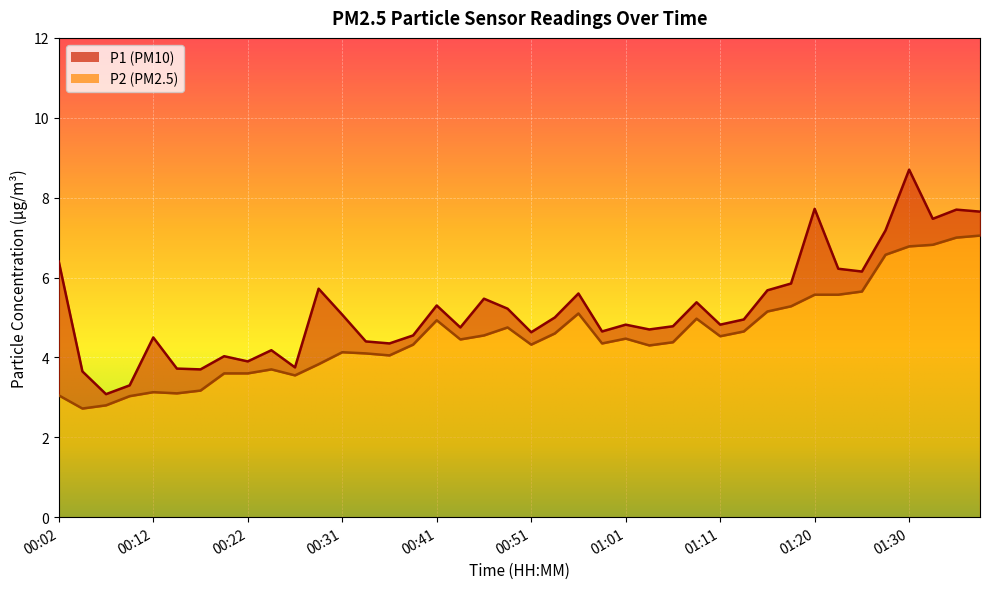

True or false: P2 and P1 cross at least once.

False